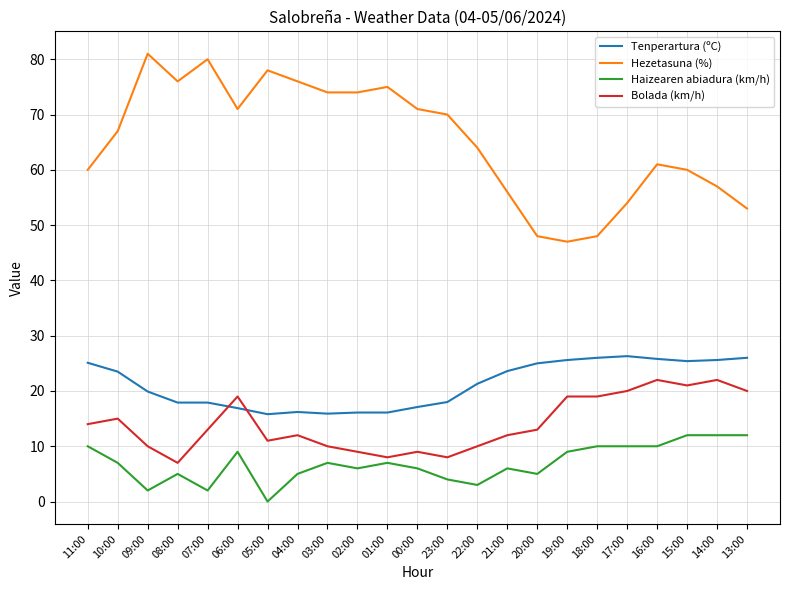

True or false: Bolada (km/h) and Haizearen abiadura (km/h) intersect in this chart.

False